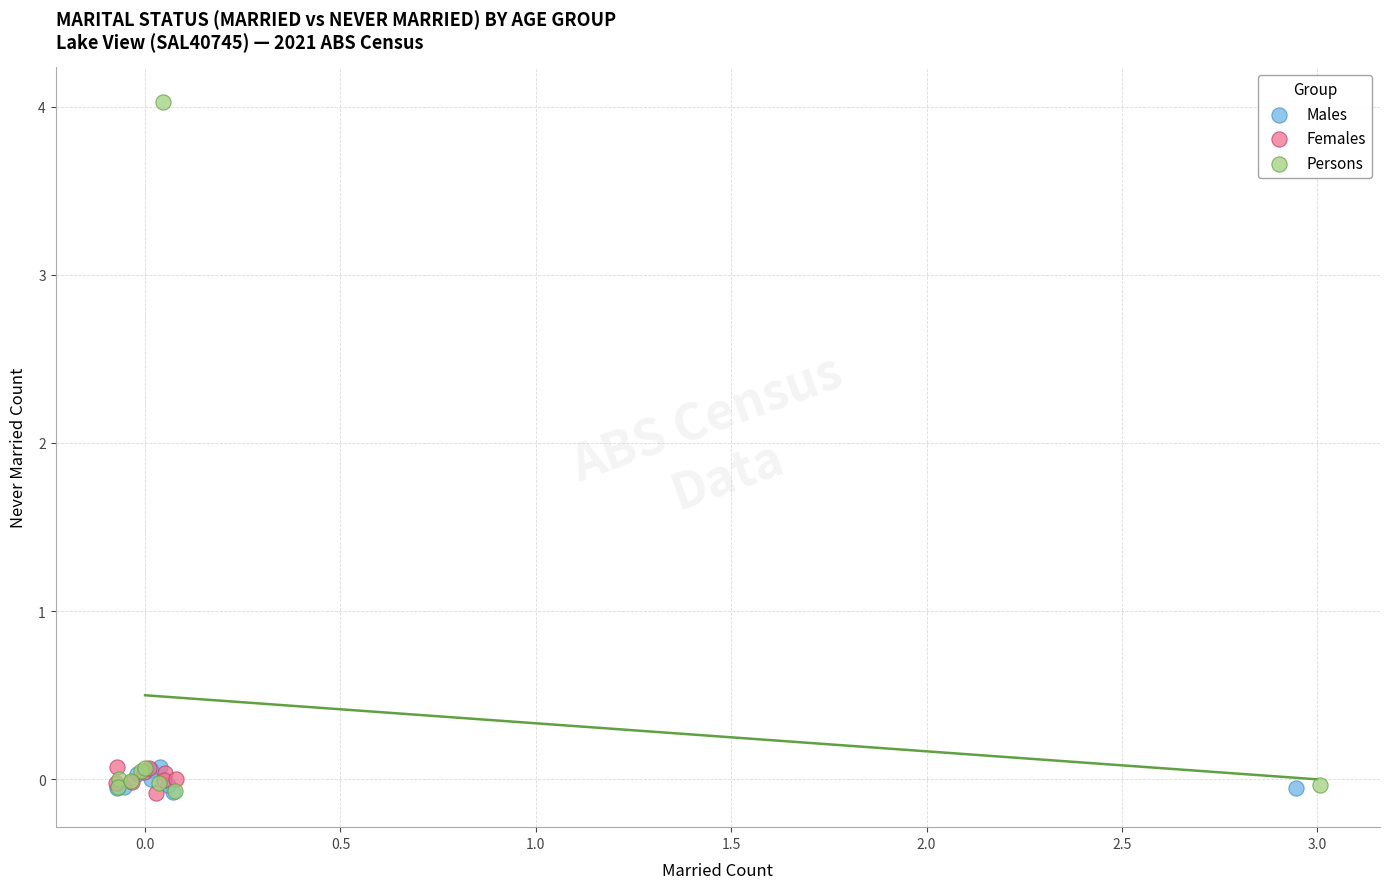

Which series contains the highest Y value?

Persons